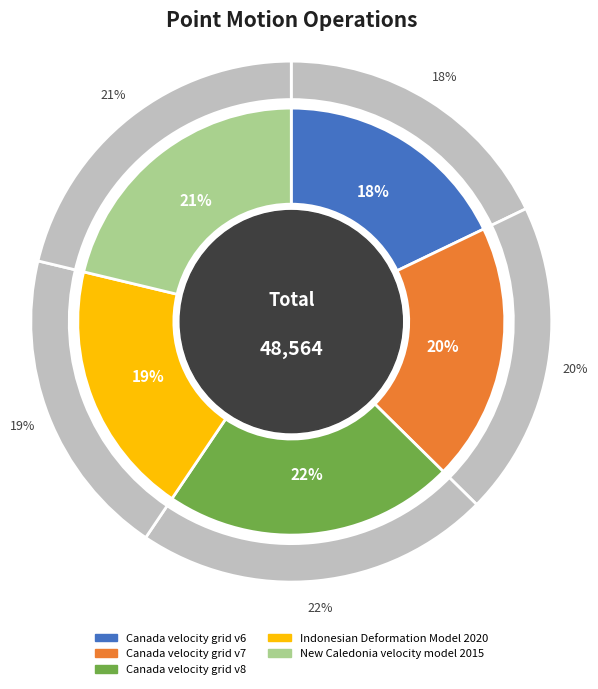

How many slices are in this pie chart?

5